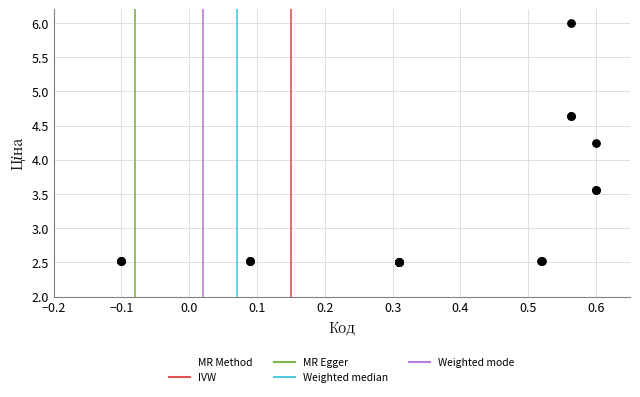

What Y value in the scatter plot is closest to 4?

4.2